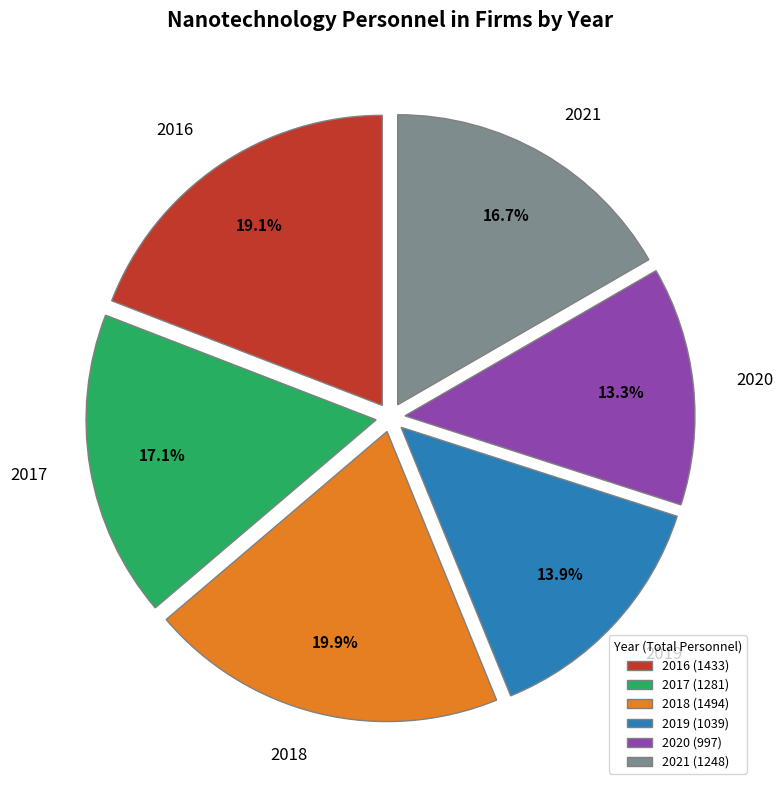

Is it true that 2017 is 17% of the pie?

True